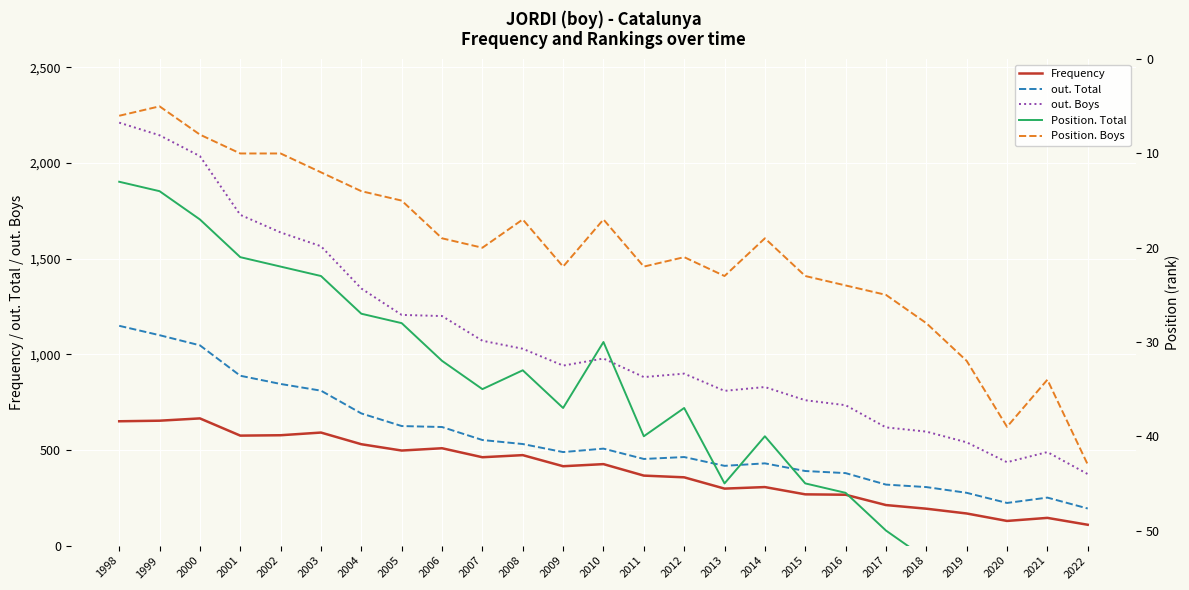

Reading right to left, what are all the values shown in this chart?

Frequency: 2022=109	2021=145	2020=129	2019=168	2018=193	2017=212	2016=266	2015=268	2014=306	2013=298	2012=357	2011=366	2010=426	2009=415	2008=473	2007=462	2006=509	2005=497	2004=530	2003=591	2002=577	2001=575	2000=665	1999=653	1998=650
out. Total: 2022=194	2021=251	2020=223	2019=276	2018=306	2017=319	2016=379	2015=390	2014=430	2013=417	2012=463	2011=453	2010=507	2009=489	2008=531	2007=552	2006=620	2005=625	2004=691	2003=810	2002=845	2001=888	2000=1047	1999=1100	1998=1149
out. Boys: 2022=374	2021=489	2020=436	2019=540	2018=596	2017=618	2016=734	2015=760	2014=829	2013=809	2012=899	2011=881	2010=978	2009=941	2008=1029	2007=1071	2006=1200	2005=1206	2004=1344	2003=1565	2002=1637	2001=1729	2000=2036	1999=2145	1998=2211
Position. Total: 2022=85	2021=68	2020=76	2019=61	2018=53	2017=50	2016=46	2015=45	2014=40	2013=45	2012=37	2011=40	2010=30	2009=37	2008=33	2007=35	2006=32	2005=28	2004=27	2003=23	2002=22	2001=21	2000=17	1999=14	1998=13
Position. Boys: 2022=43	2021=34	2020=39	2019=32	2018=28	2017=25	2016=24	2015=23	2014=19	2013=23	2012=21	2011=22	2010=17	2009=22	2008=17	2007=20	2006=19	2005=15	2004=14	2003=12	2002=10	2001=10	2000=8	1999=5	1998=6